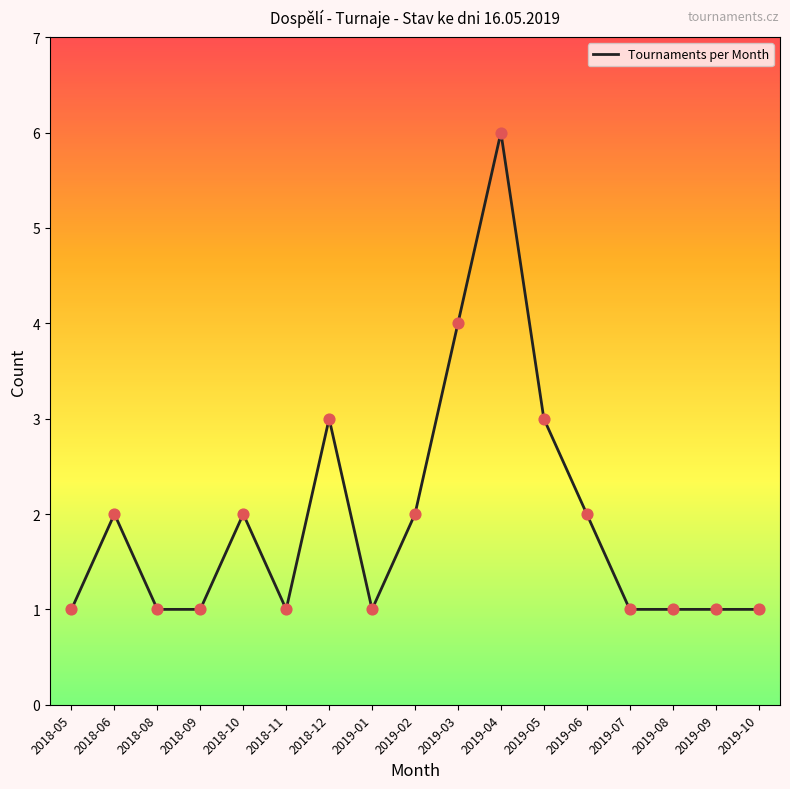

What is the change in value from 2019-02 to 2019-09?

-1